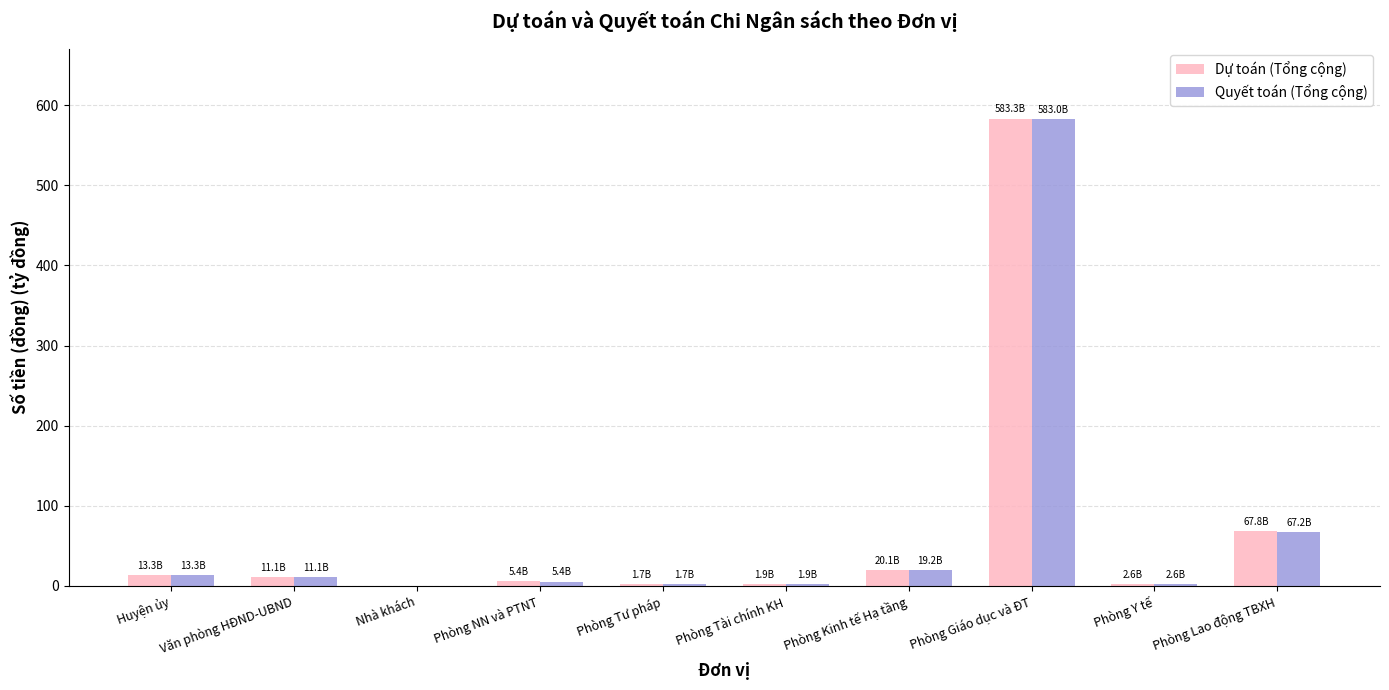

What are all the series names shown in the legend?

Dự toán (Tổng cộng), Quyết toán (Tổng cộng)